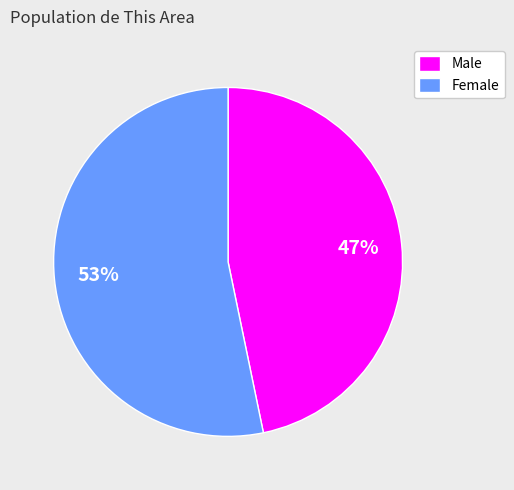

What percentage is the Male slice, to the nearest percent?

47%